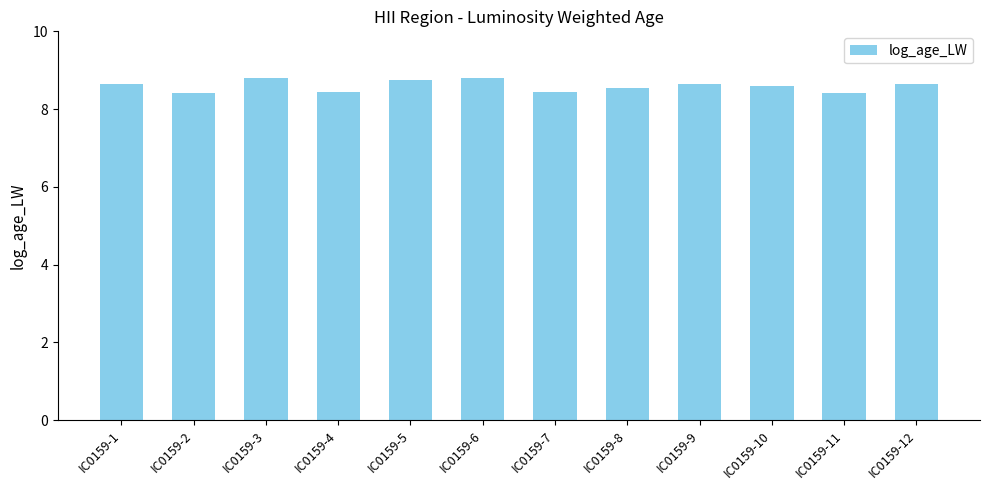

Count the values in the range 8 to 9.

12